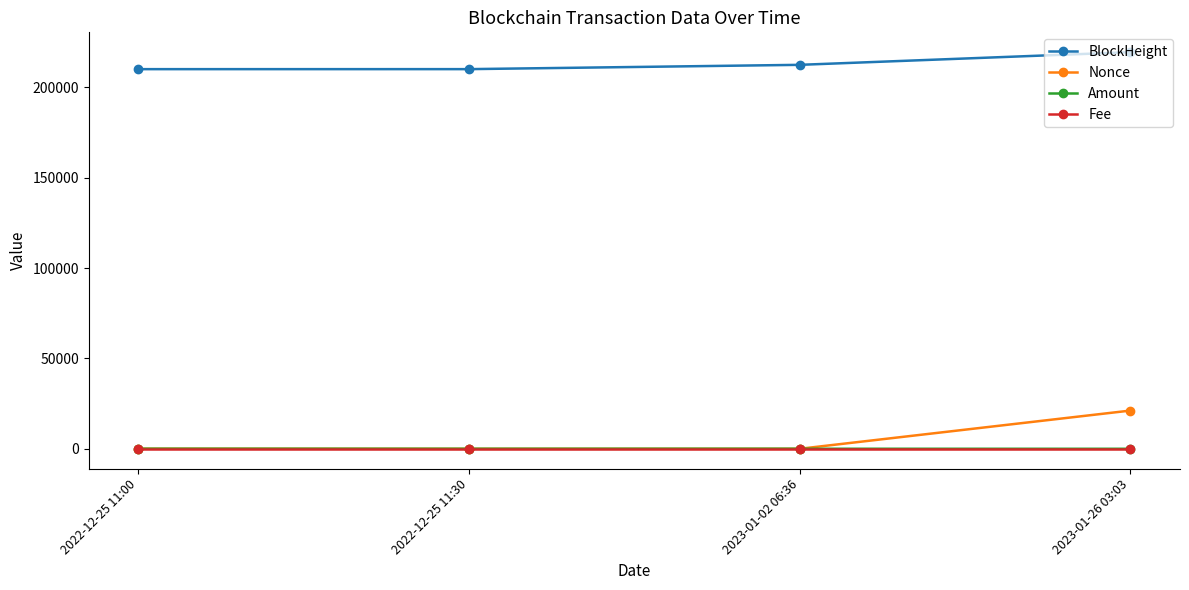

Which series has the largest total across all categories?

BlockHeight